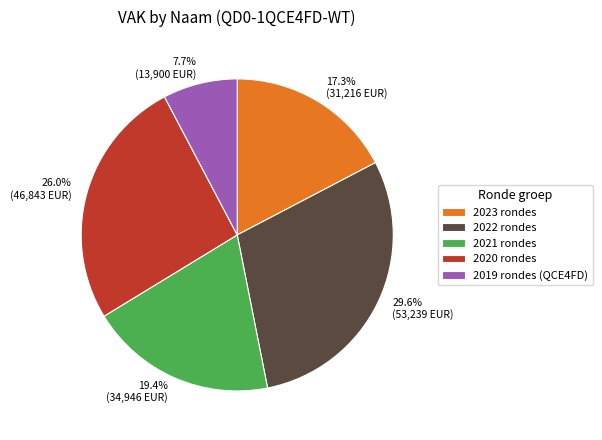

Rank the categories by value from highest to lowest.

2022 rondes, 2020 rondes, 2021 rondes, 2023 rondes, 2019 rondes (QCE4FD)